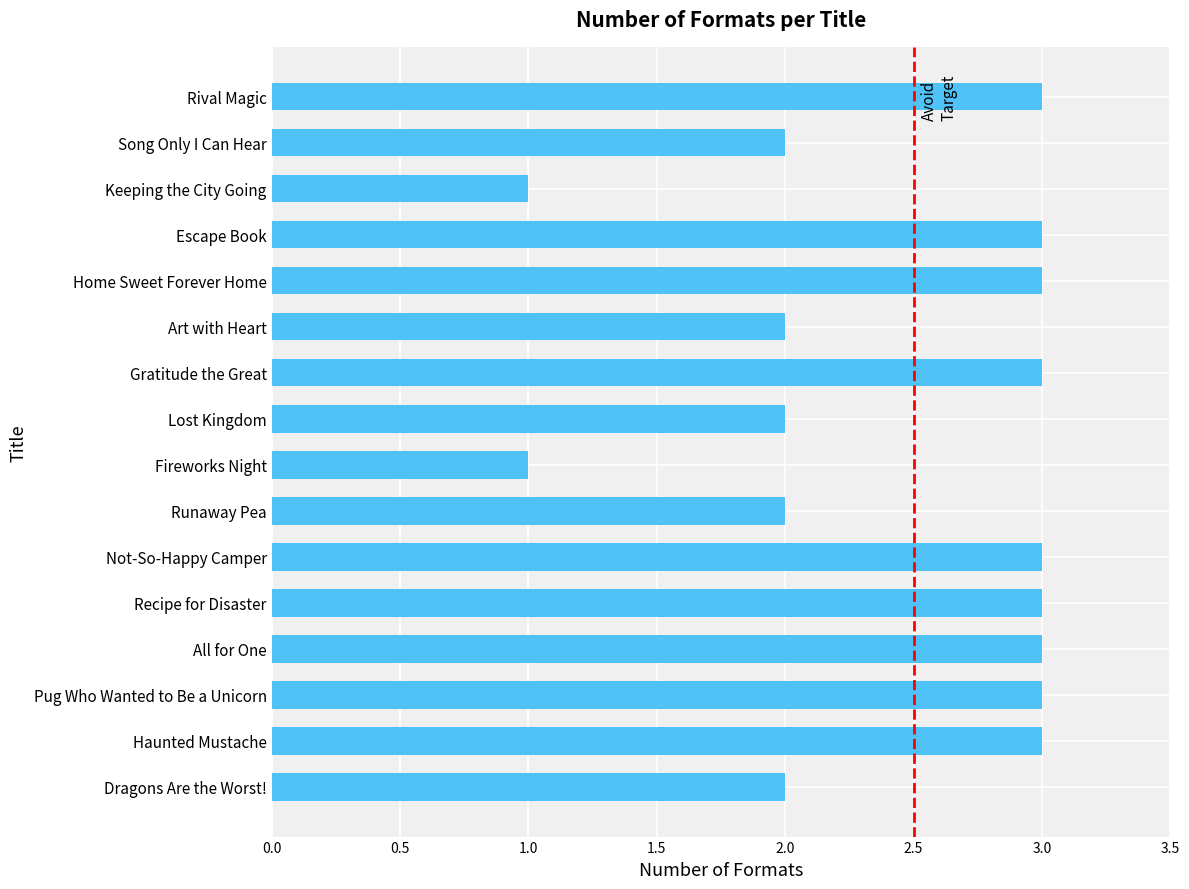

What is the maximum value shown in the chart?

3